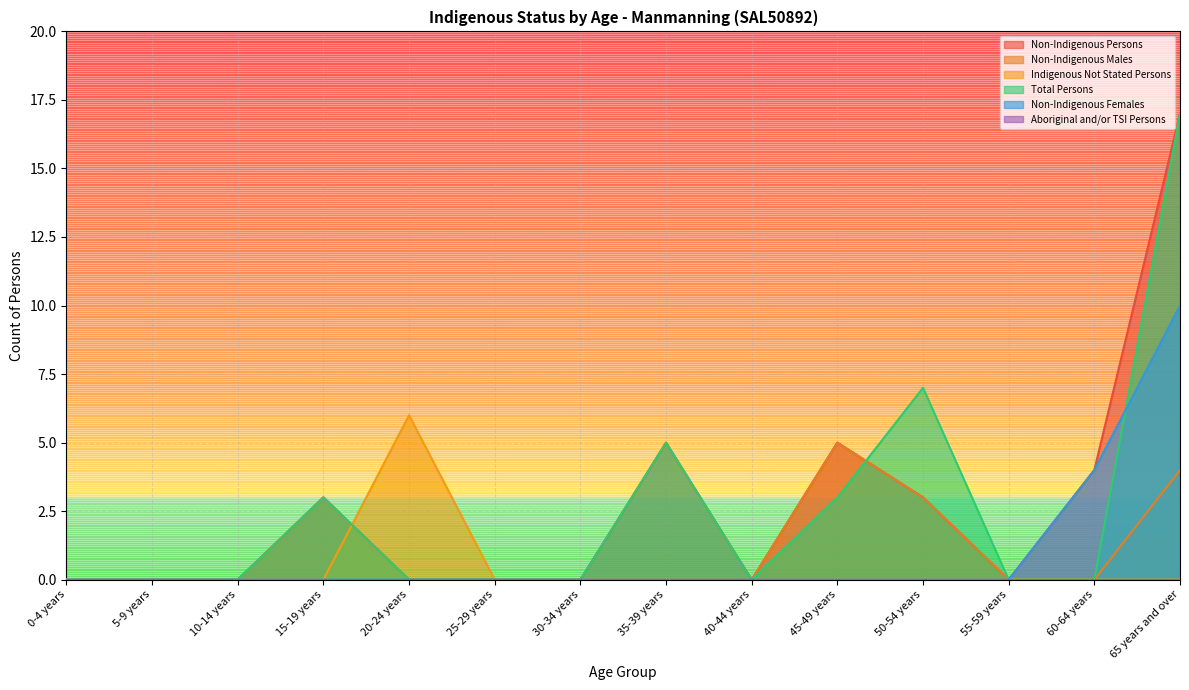

True or false: Total Persons and Non-Indigenous Females intersect in this chart.

True